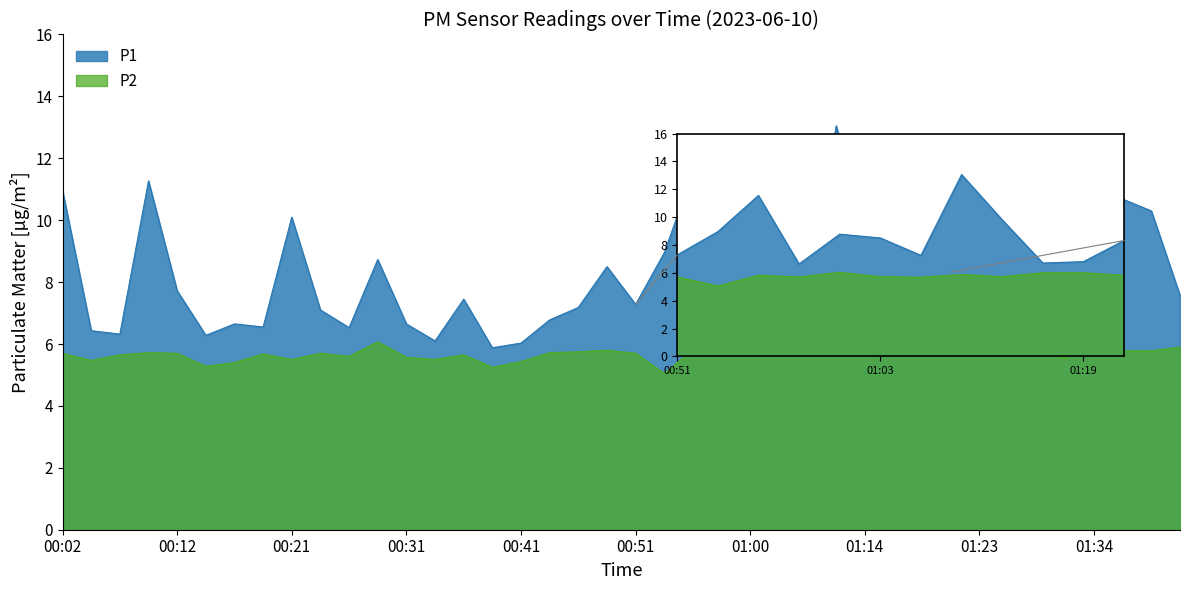

True or false: P2 and P1 intersect in this chart.

False